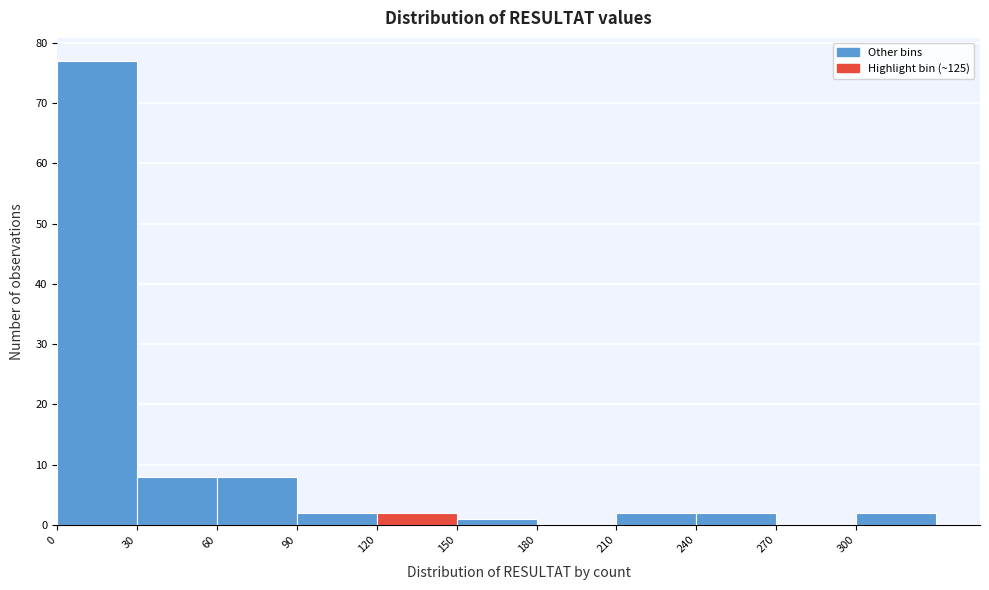

Which range on the x-axis has the tallest bar?

0 to 30